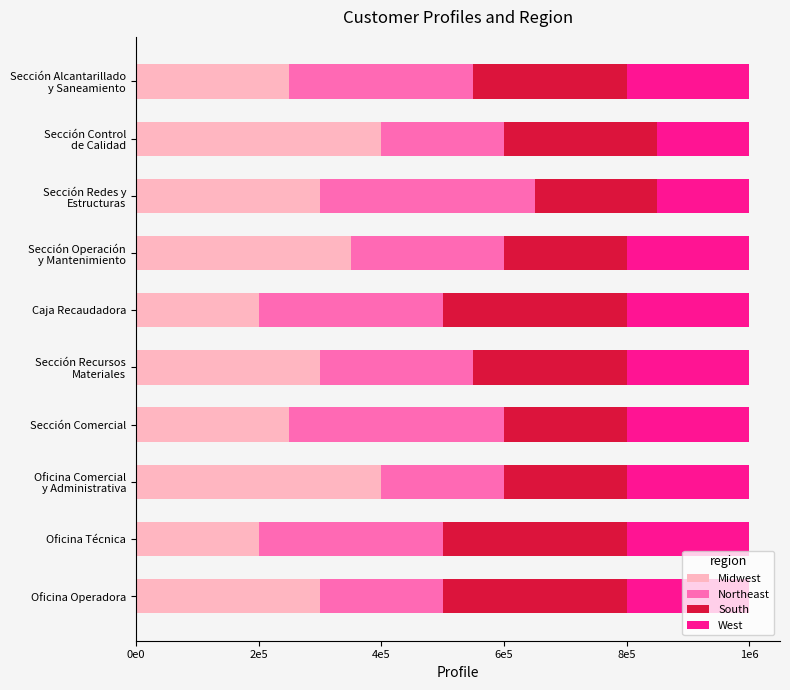

What are all the series names shown in the legend?

Midwest, Northeast, South, West